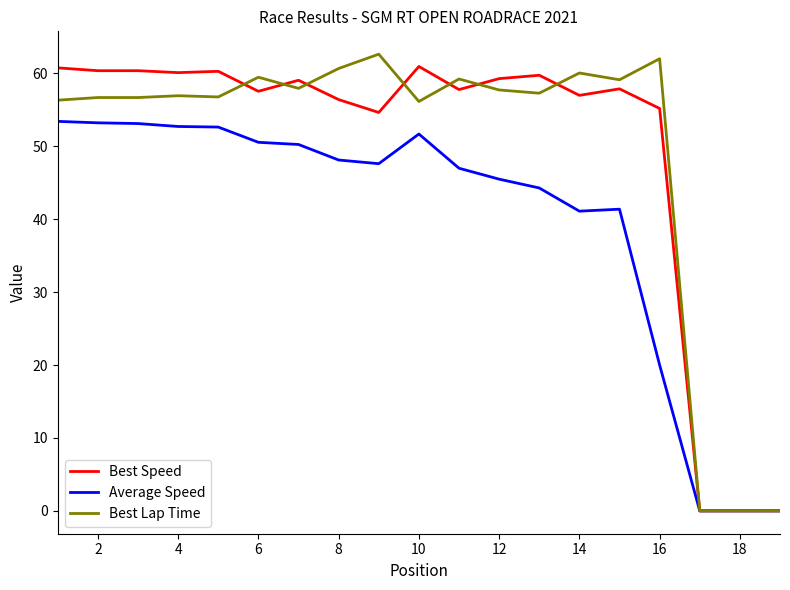

What is the maximum value for Average Speed?

53.4